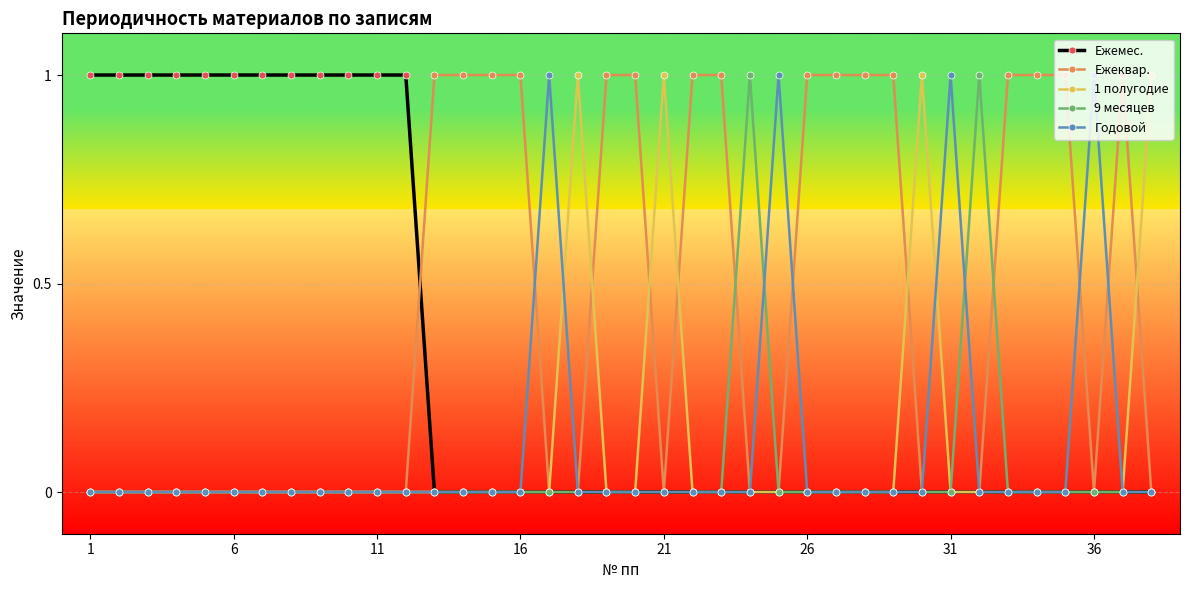

What is the value of the Ежеквар. point at the 29th from the left?

1